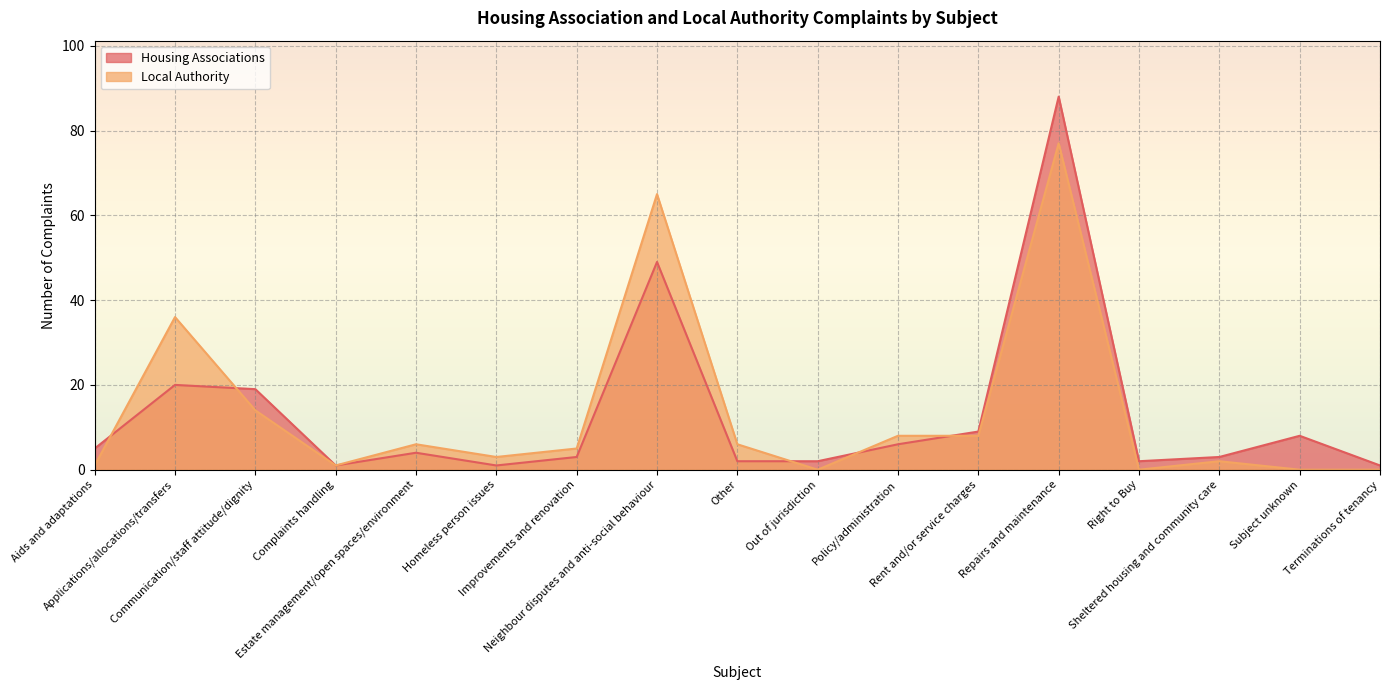

What is the label of the 11th point from the left?

Policy/administration